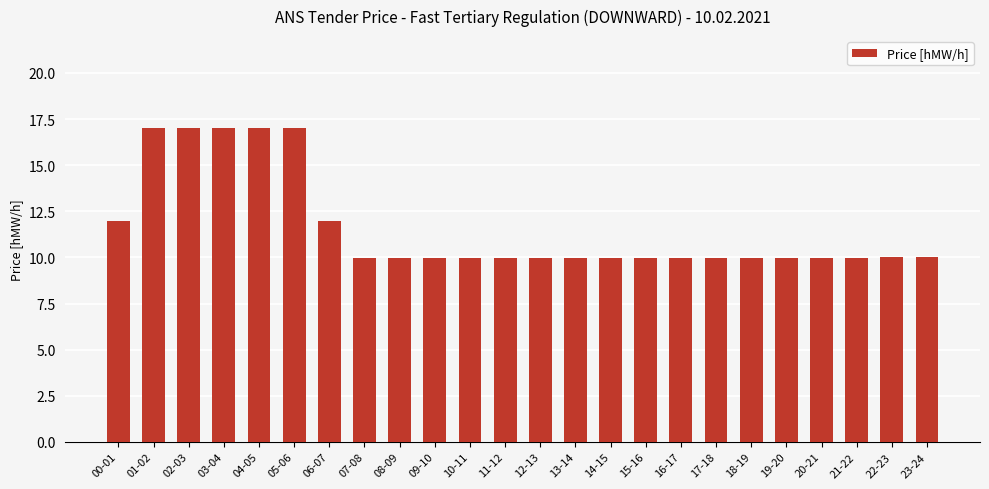

What is the maximum value shown in the chart?

17.0